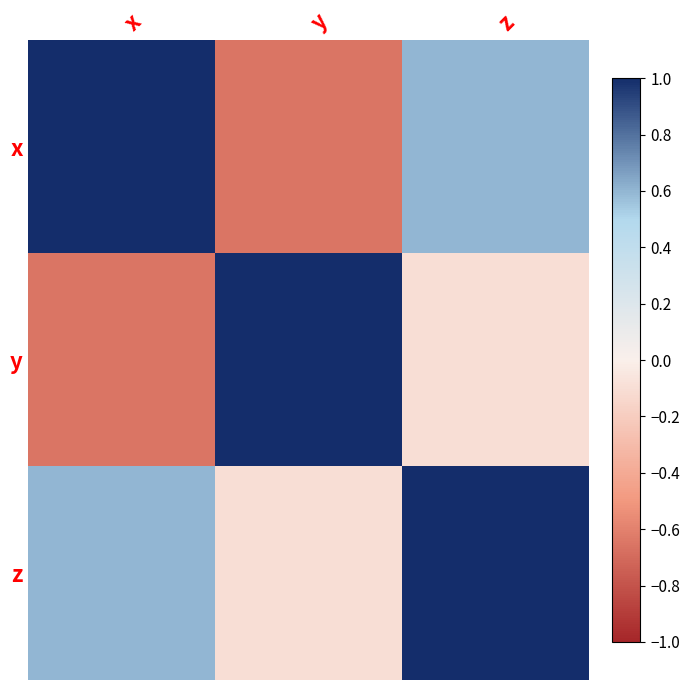

Which series has the largest range (max minus min)?

x